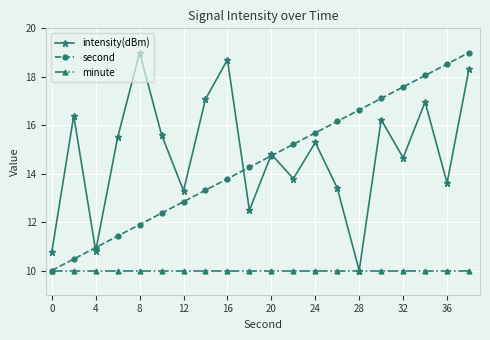

What is the highest value of the intensity(dBm) series?

19.0